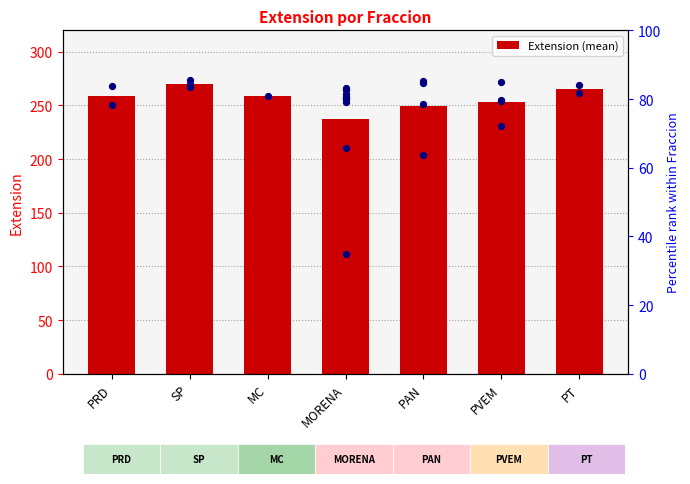

What is the change in value from SP to PVEM?

-17.3